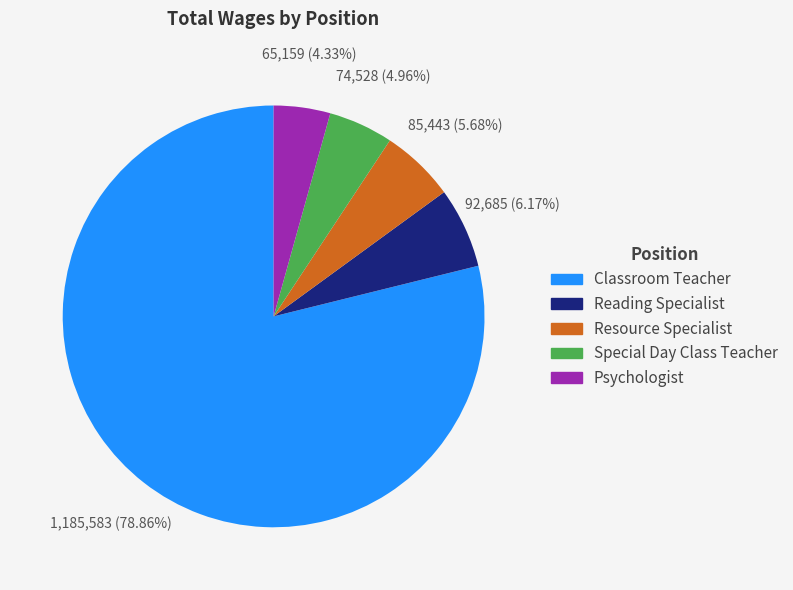

What is the total percentage of Classroom Teacher and Special Day Class Teacher?

83.8%